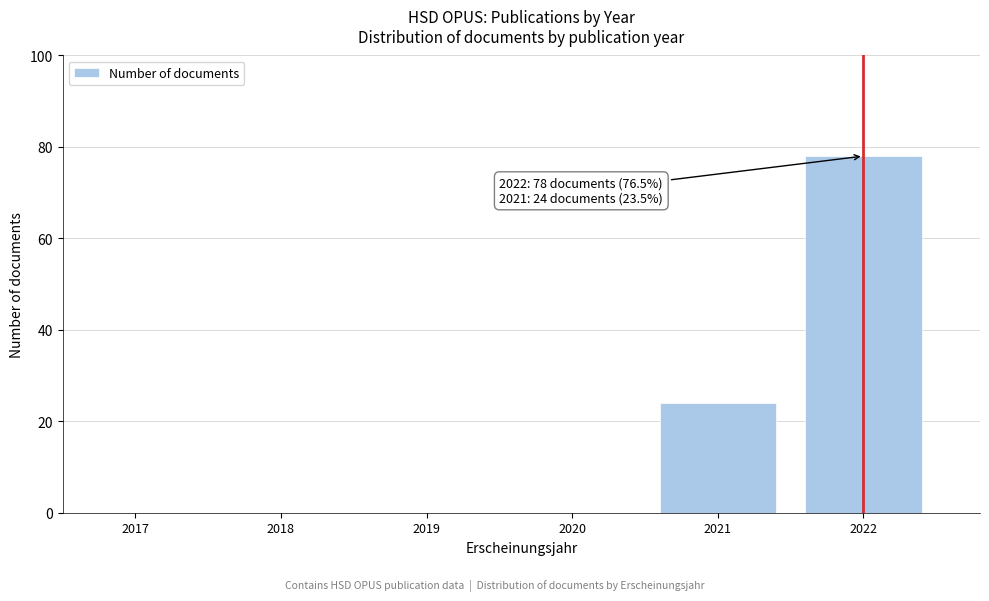

Reading right to left, list all the values displayed in this chart.

2022=78	2021=24	2020=0	2019=0	2018=0	2017=0